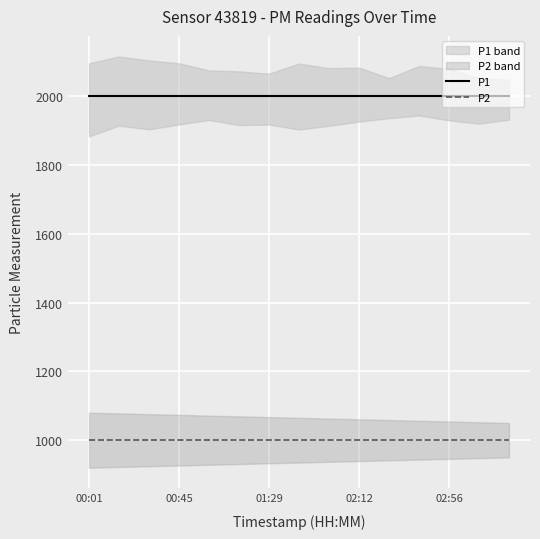

What is the highest value of the P2 series?

999.9